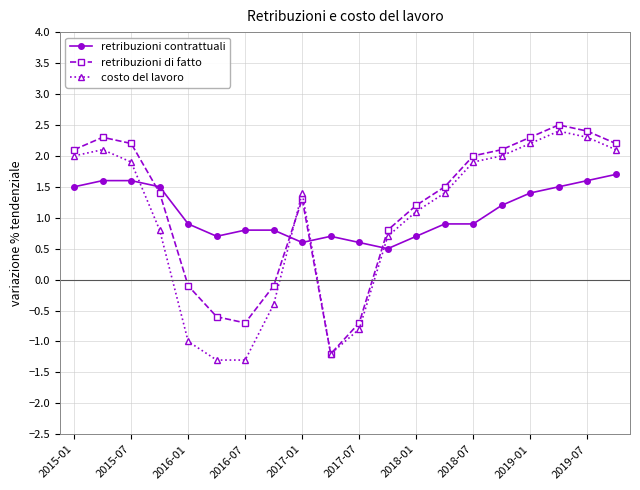

What is the value of the retribuzioni di fatto point at the 1st from the left?

2.1